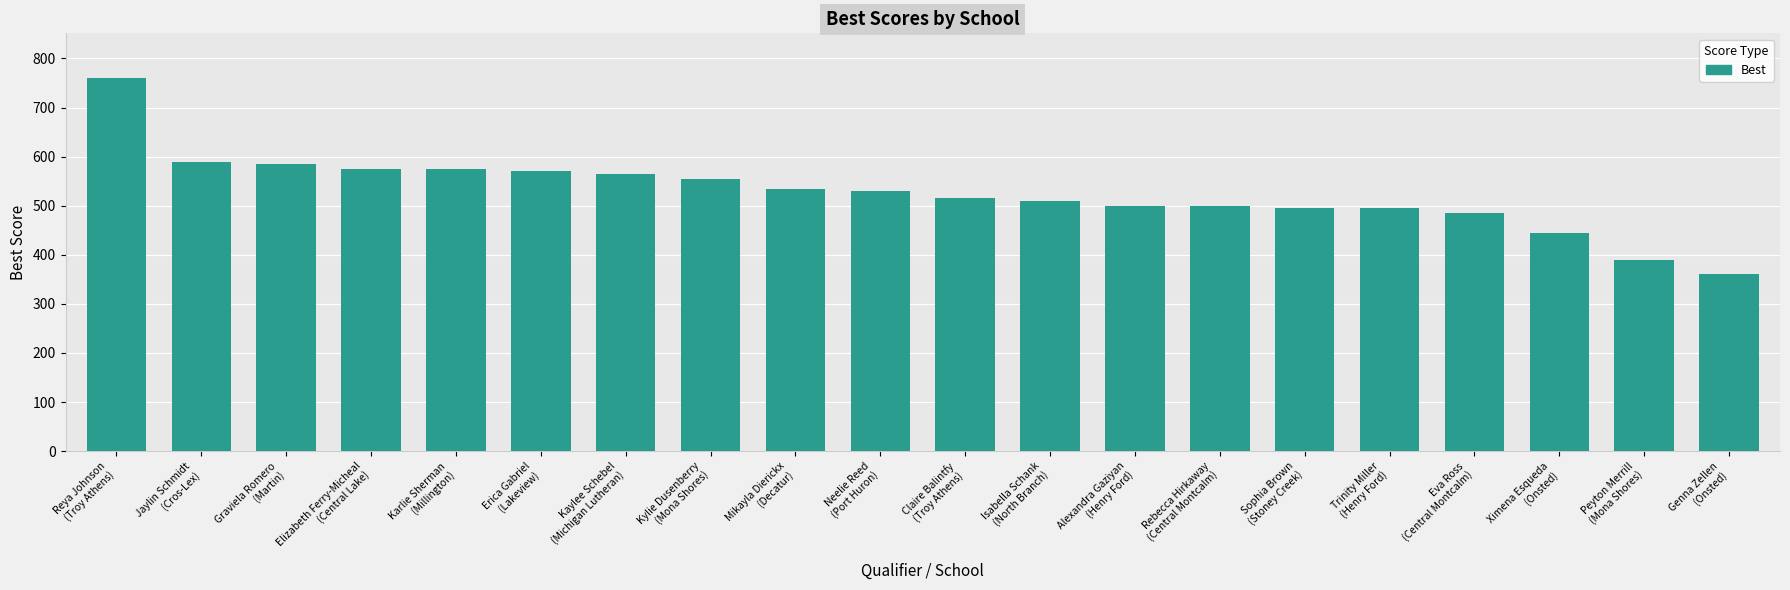

Count the number of categories in the chart.

20